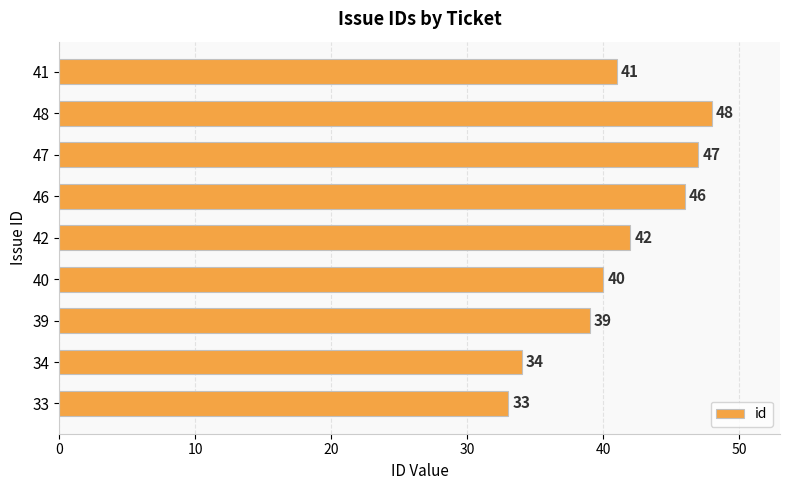

At which category does the chart reach its minimum across all series?

33